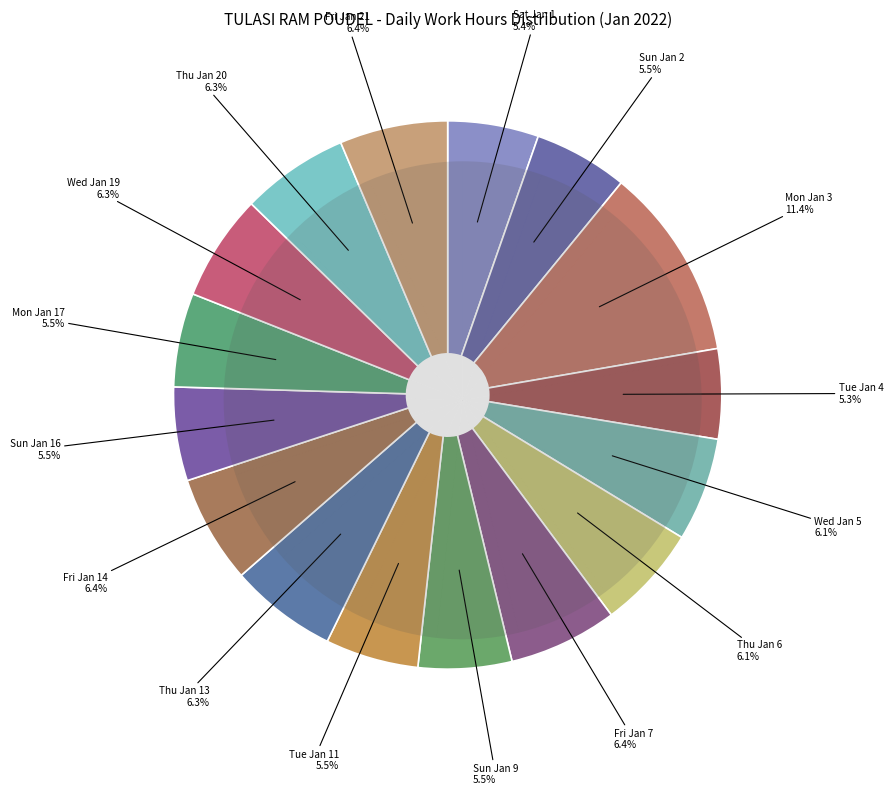

What percentage is the Sun Jan 2 slice, to the nearest percent?

6%